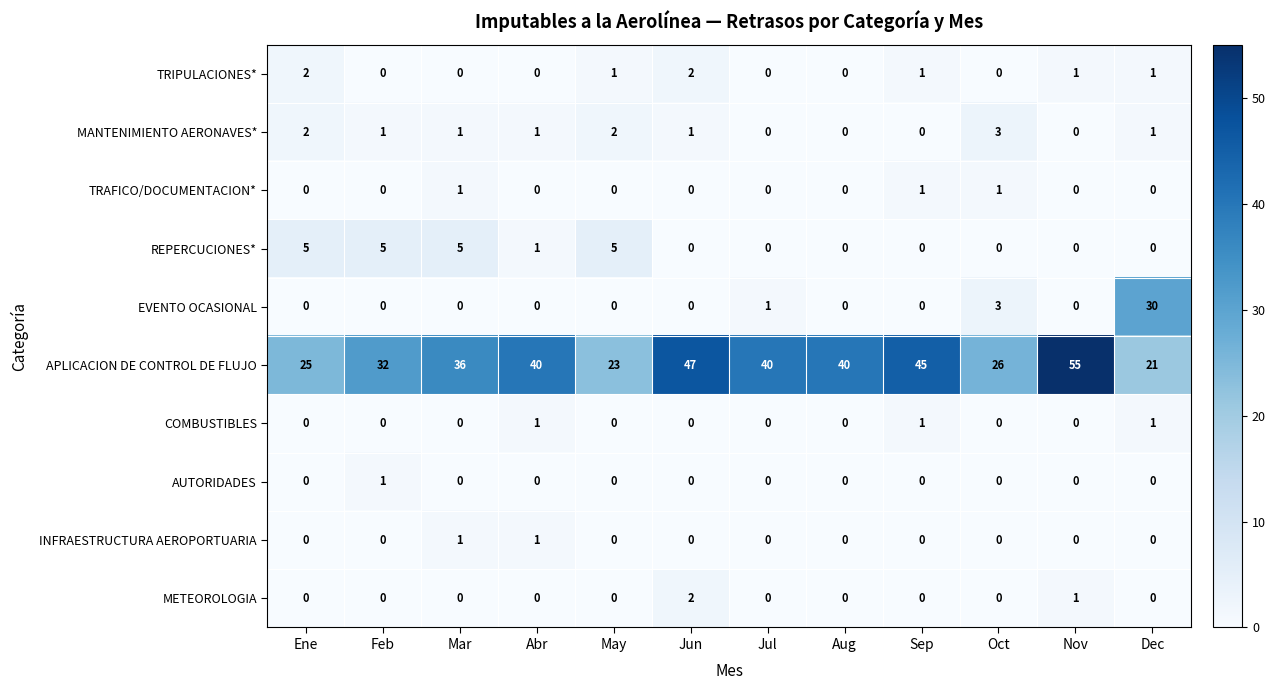

The value of APLICACION DE CONTROL DE FLUJO at Oct is 26. True or false?

True